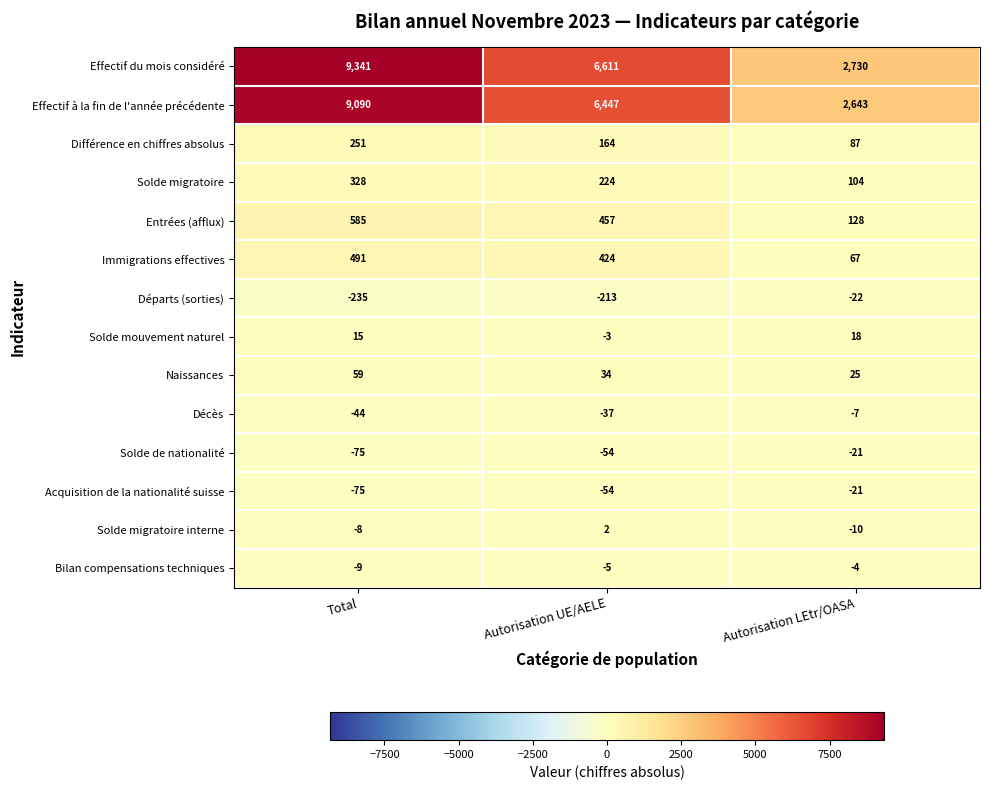

What is the smallest value displayed?

-235